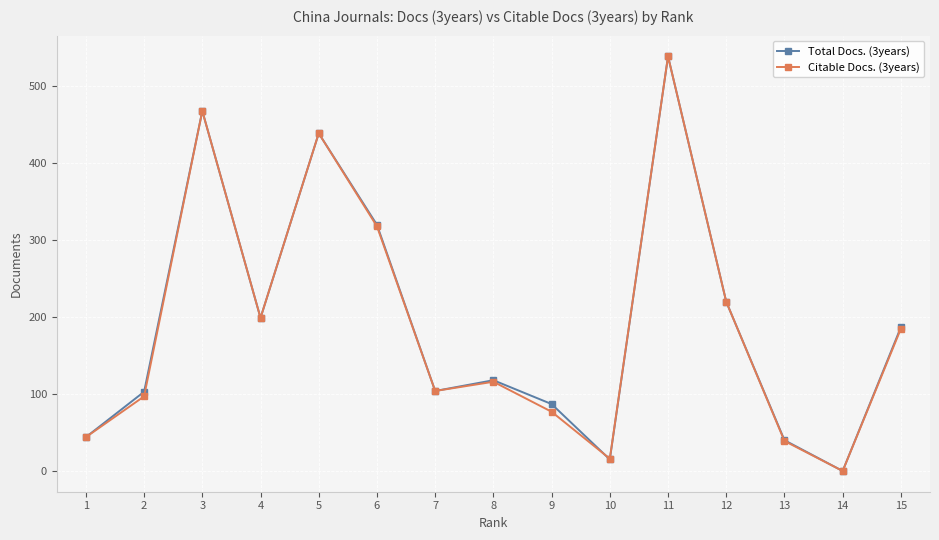

What is the value of the Total Docs. (3years) point at the 5th from the left?

439